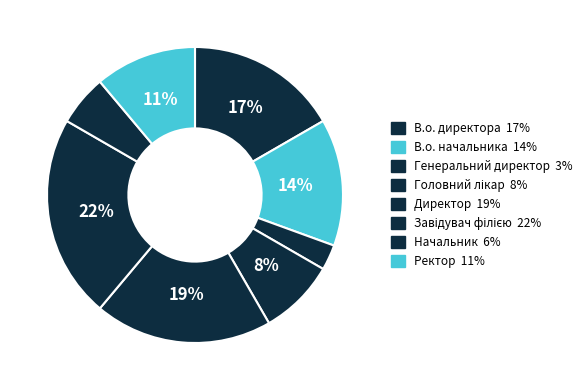

Is it true that Начальник is 17% of the pie?

False